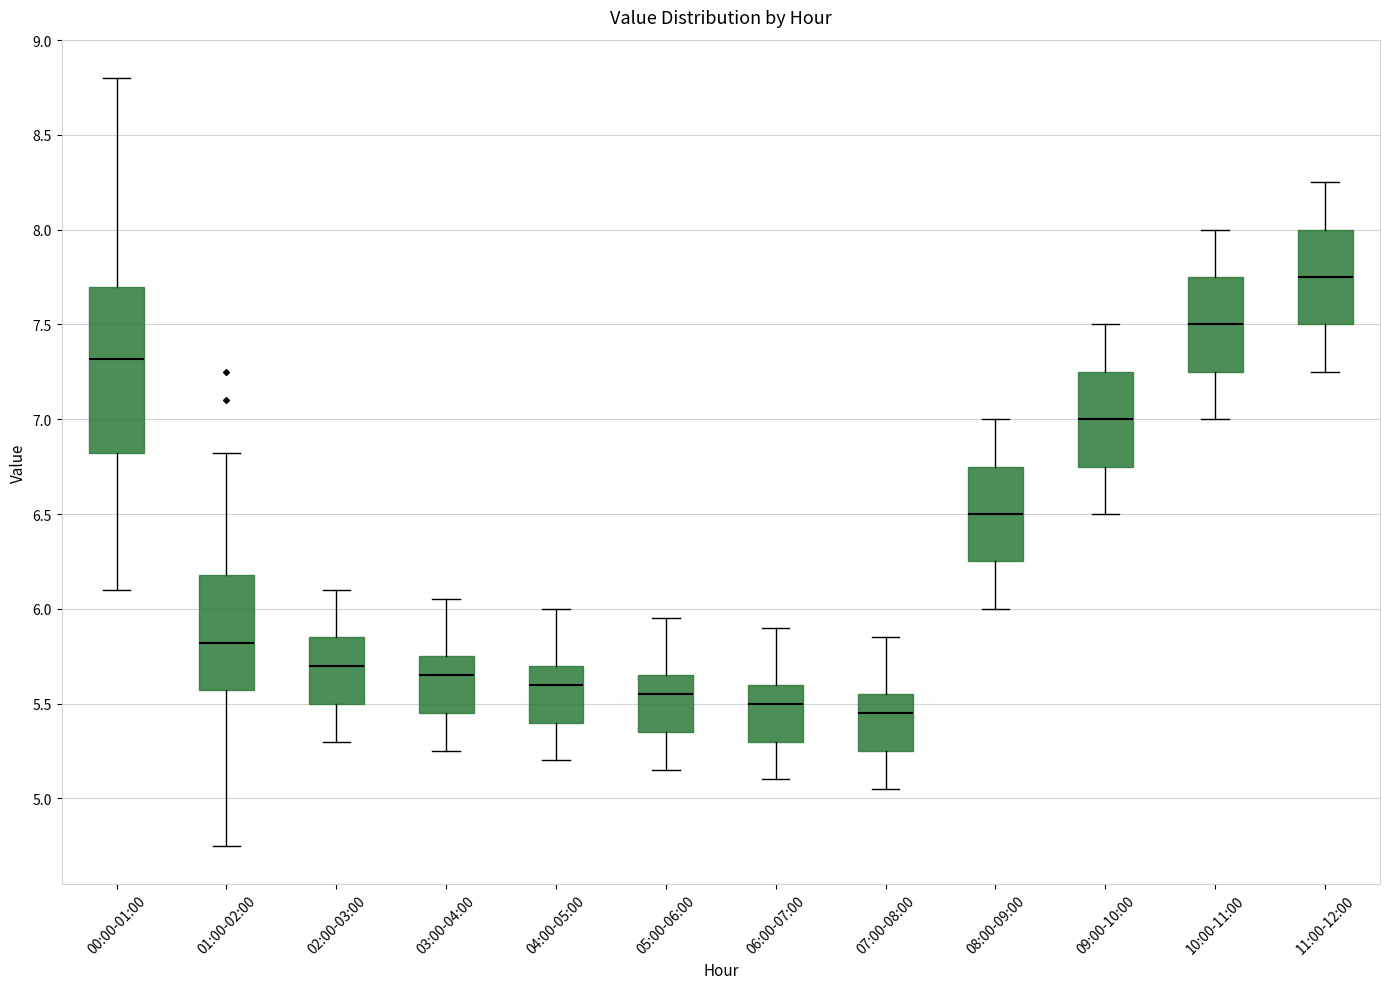

Reading left to right, transcribe this box plot: for each box, give where its median line is, the range the box spans, and where its two whiskers end, as read against the y-axis. The values are not printed on the chart, so give them approximately, as read against the axis.

00:00-01:00: median 7.30, box 6.80 to 7.70, whiskers 6.10 to 8.80
01:00-02:00: median 5.80, box 5.55 to 6.20, whiskers 4.75 to 6.80
02:00-03:00: median 5.70, box 5.50 to 5.85, whiskers 5.30 to 6.10
03:00-04:00: median 5.65, box 5.45 to 5.75, whiskers 5.25 to 6.05
04:00-05:00: median 5.60, box 5.40 to 5.70, whiskers 5.20 to 6.00
05:00-06:00: median 5.55, box 5.35 to 5.65, whiskers 5.15 to 5.95
06:00-07:00: median 5.50, box 5.30 to 5.60, whiskers 5.10 to 5.90
07:00-08:00: median 5.45, box 5.25 to 5.55, whiskers 5.05 to 5.85
08:00-09:00: median 6.50, box 6.25 to 6.75, whiskers 6.00 to 7.00
09:00-10:00: median 7.00, box 6.75 to 7.25, whiskers 6.50 to 7.50
10:00-11:00: median 7.50, box 7.25 to 7.75, whiskers 7.00 to 8.00
11:00-12:00: median 7.75, box 7.50 to 8.00, whiskers 7.25 to 8.25